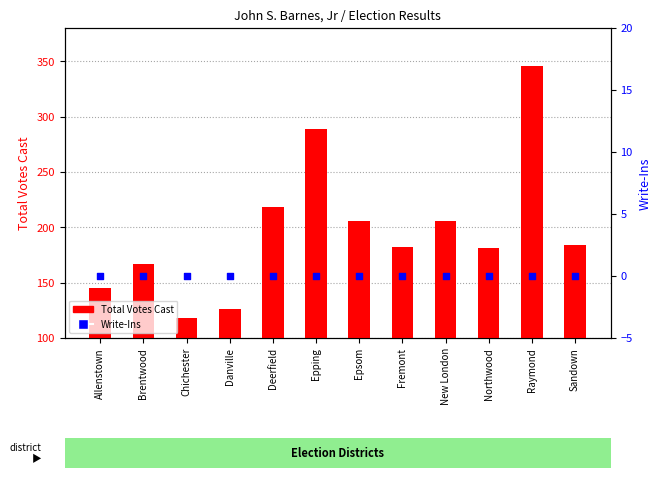

Which series reaches the minimum Y coordinate?

Write-Ins